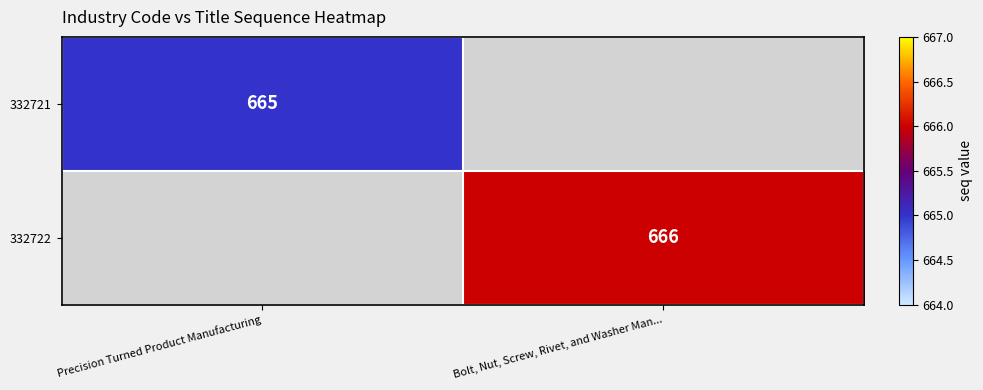

Is it true that 332721 equals 665 at Precision Turned Product Manufacturing?

True